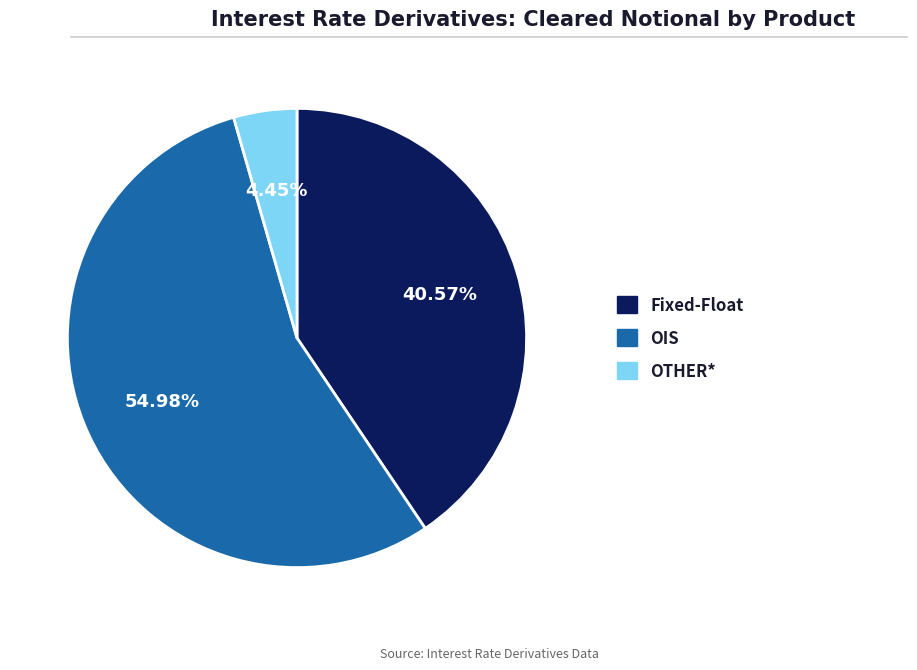

Is there a majority slice in this chart?

Yes